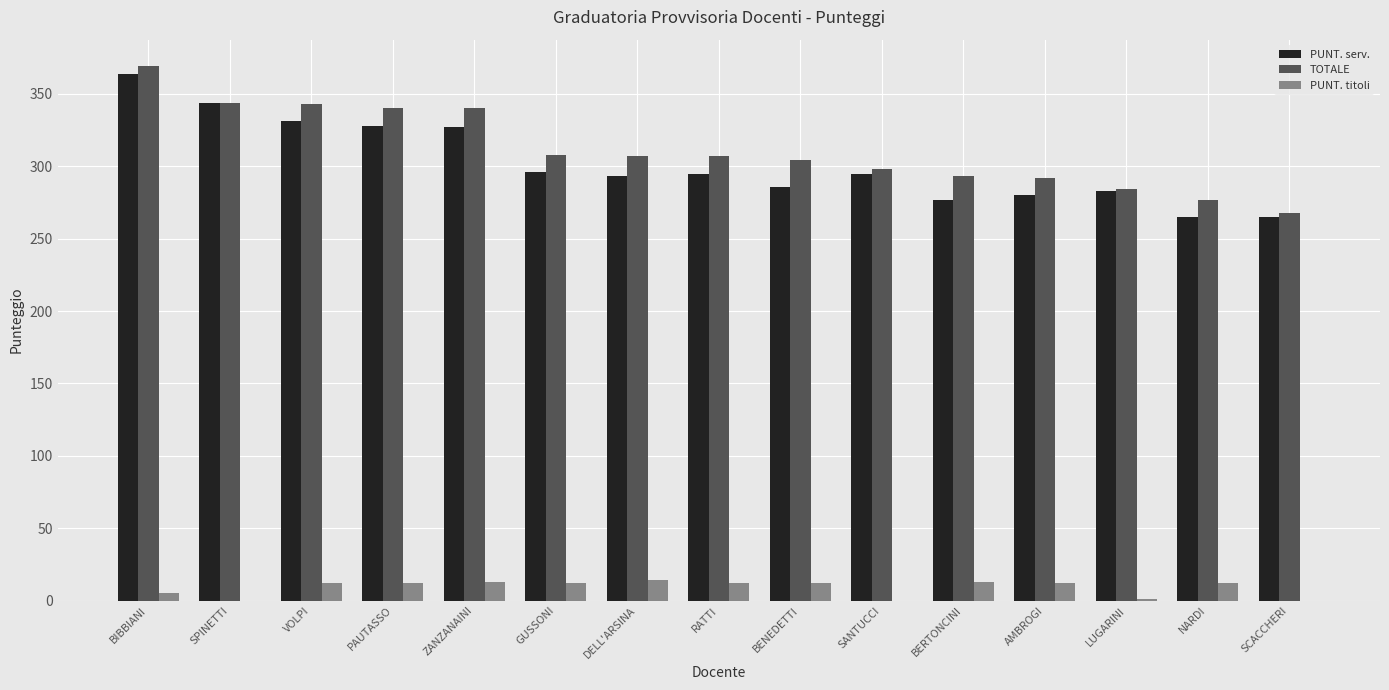

What is the sum of the PUNT. titoli values at RATTI and BERTONCINI?

25